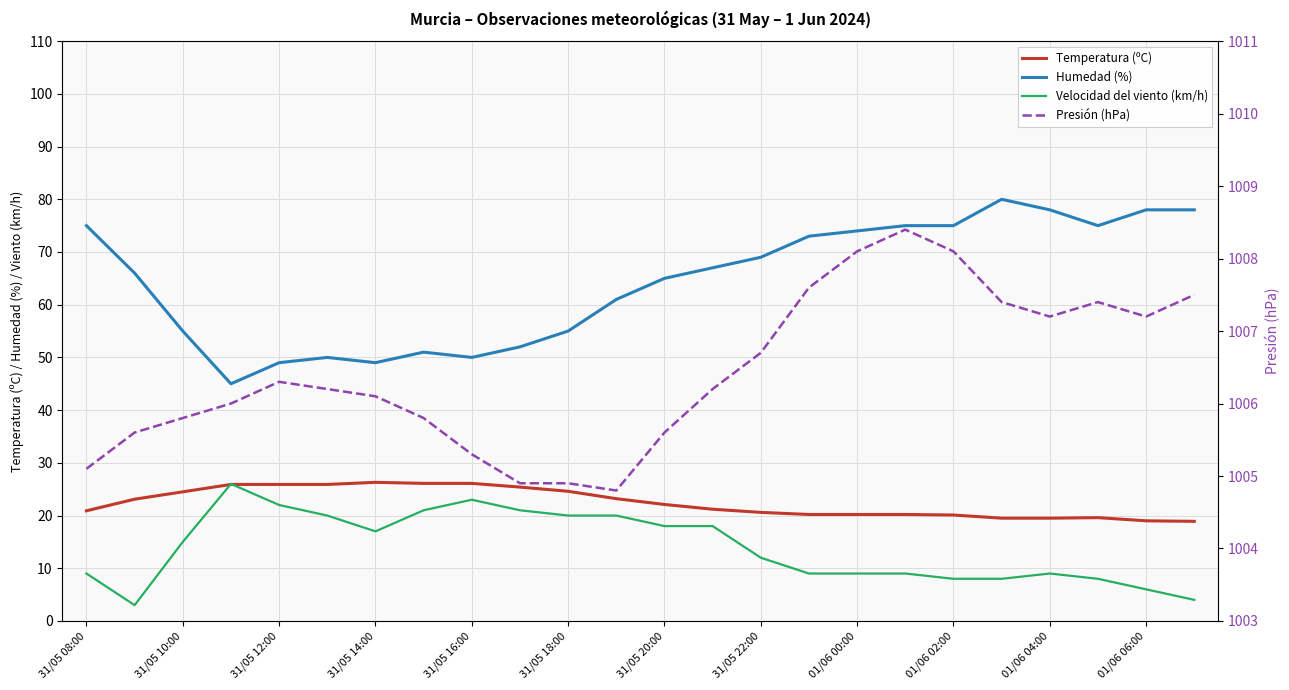

What is the difference between the maximum and minimum values in the Velocidad del viento (km/h) series?

23.0